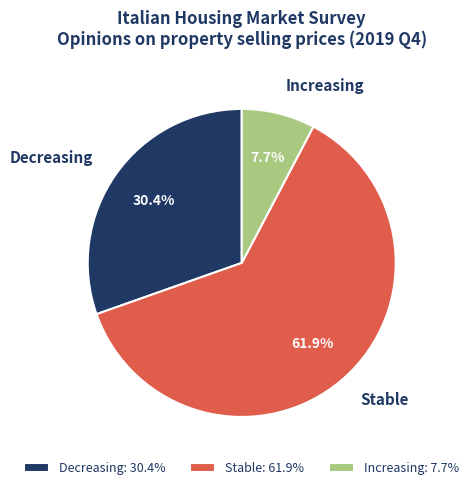

Rank the categories by value from highest to lowest.

Stable, Decreasing, Increasing